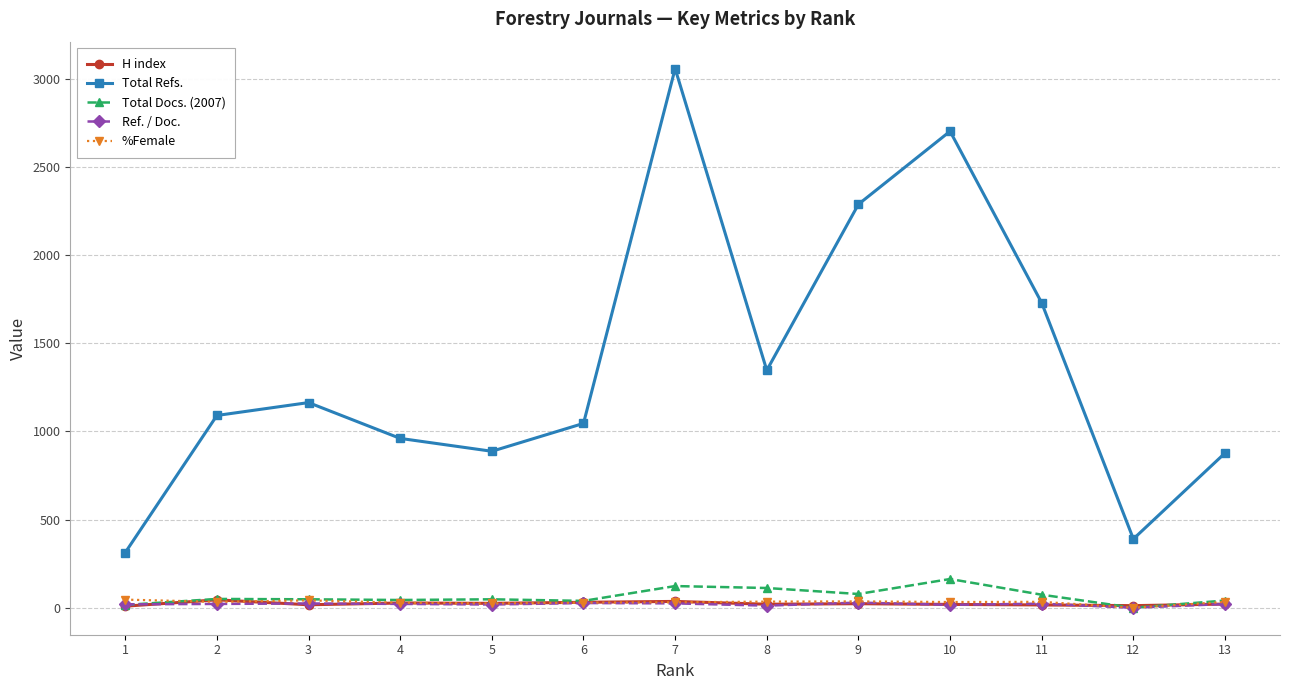

Which series has the widest spread of values?

Total Refs.